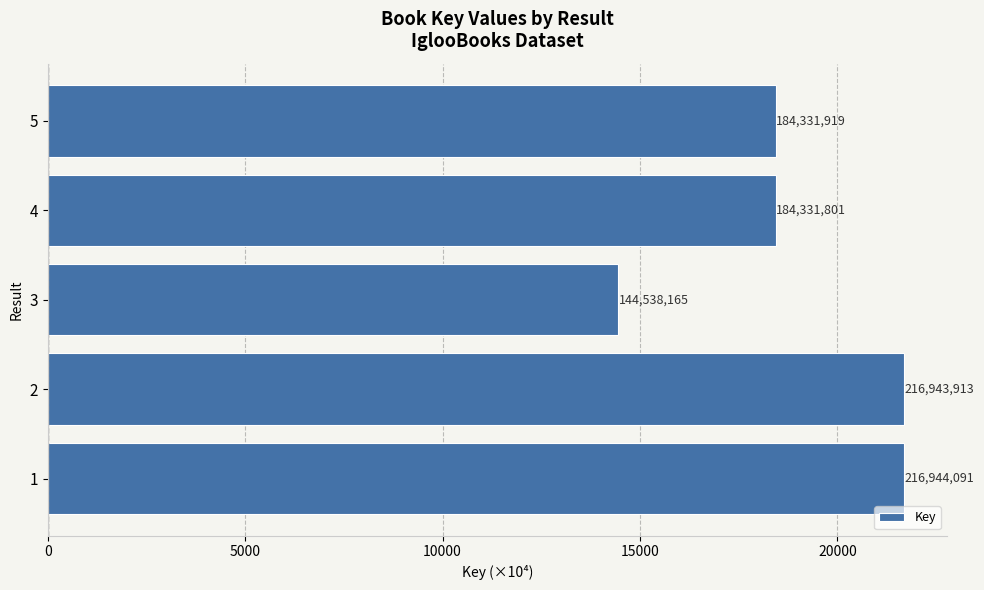

Does the chart contain any negative values?

No